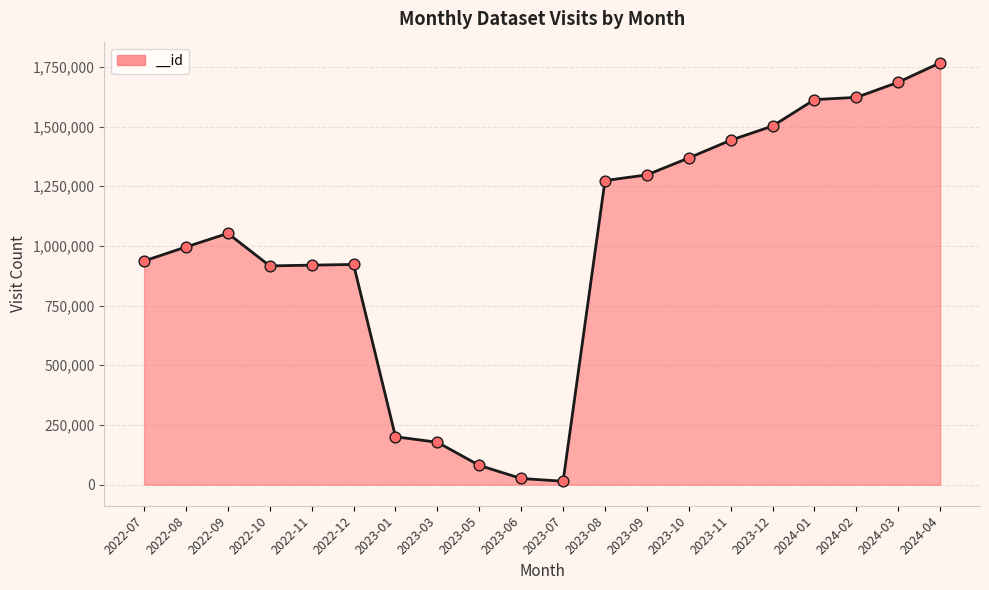

What is the ratio of the value at 2022-10 to the value at 2023-03?

5.2